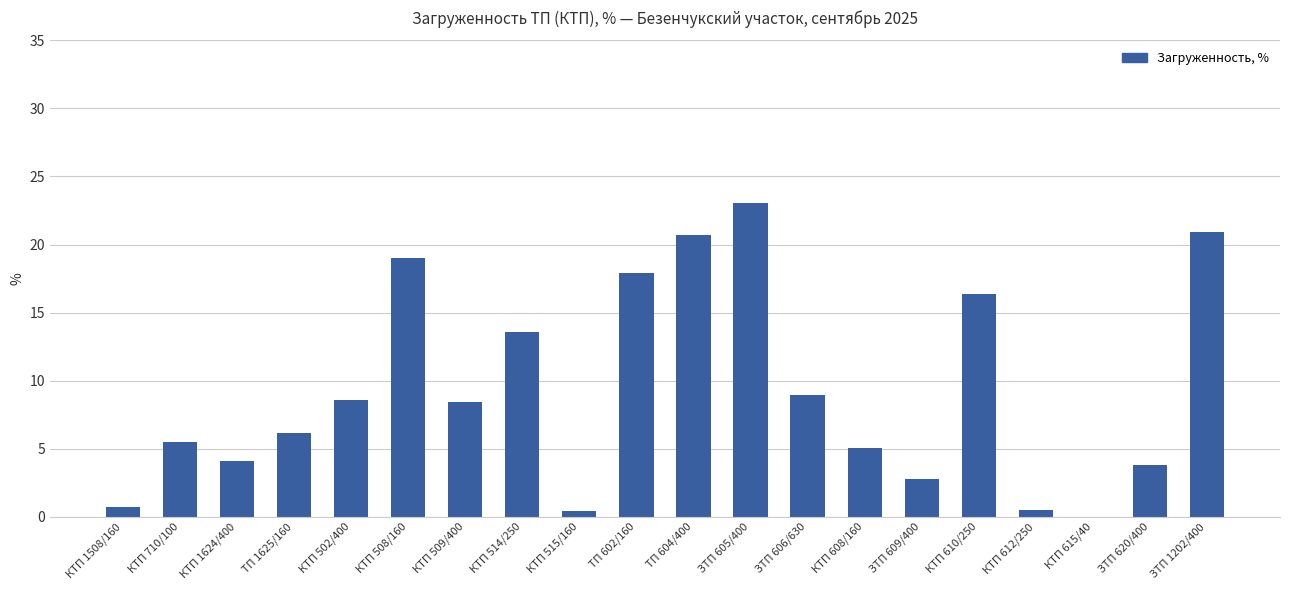

Count the number of categories in the chart.

20